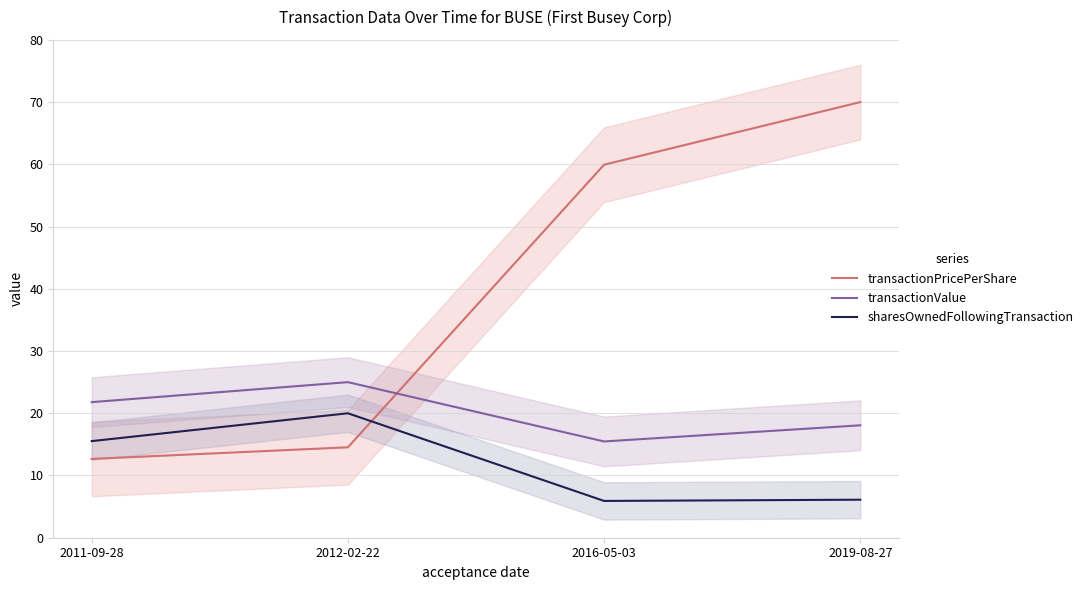

Is it true that transactionPricePerShare equals 14.5 at 2012-02-22?

True